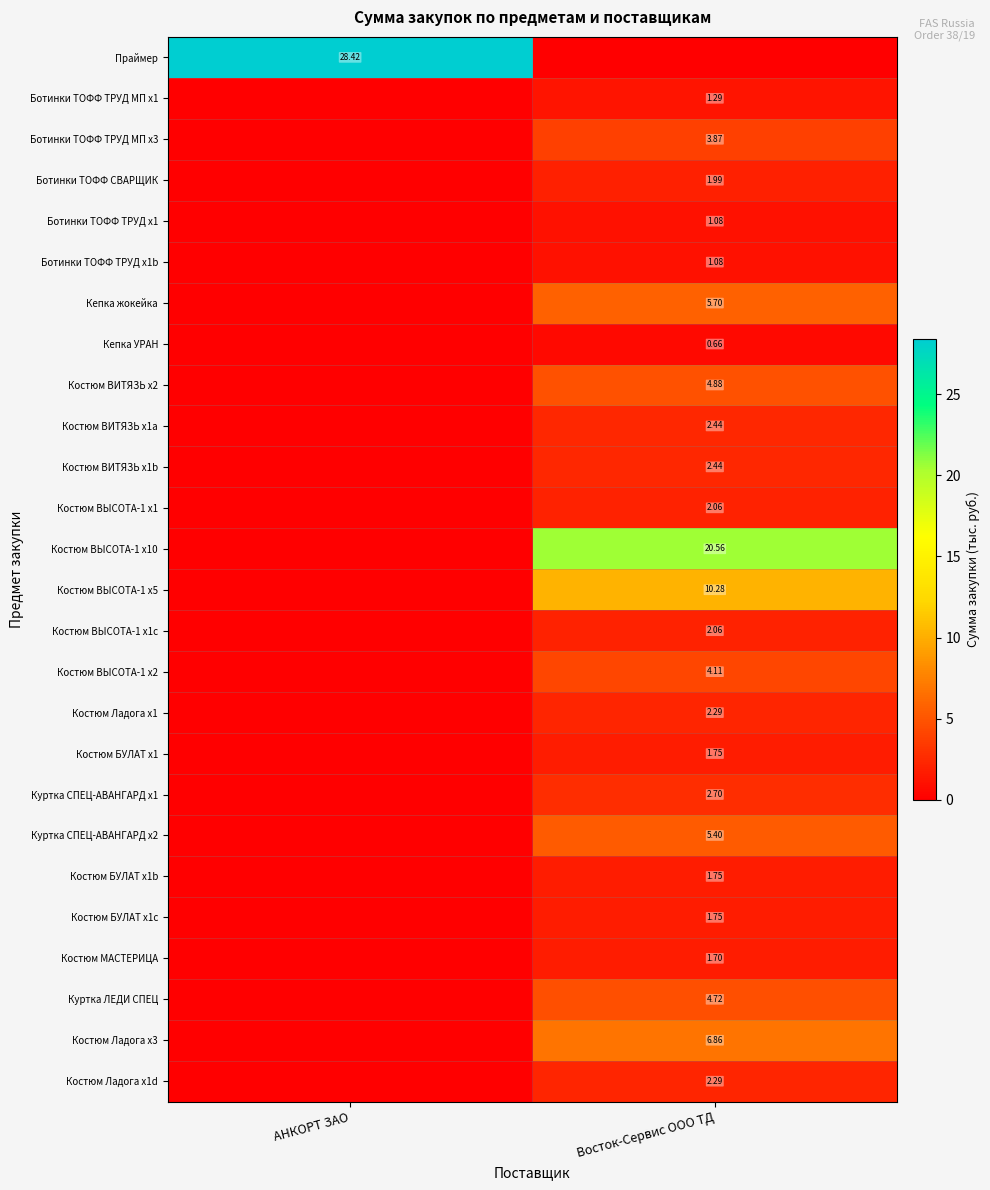

Which series has the largest total across all categories?

Праймер